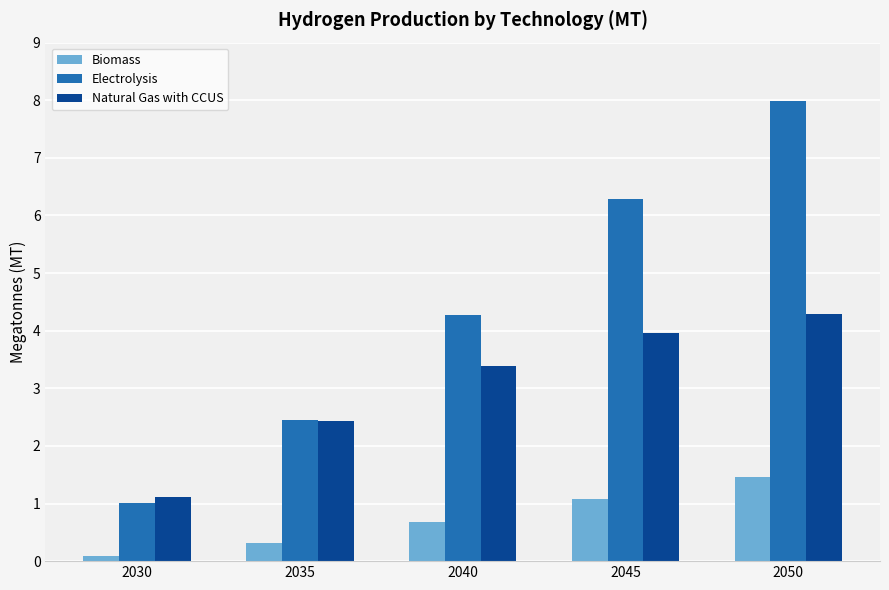

Which series has the widest spread of values?

Electrolysis